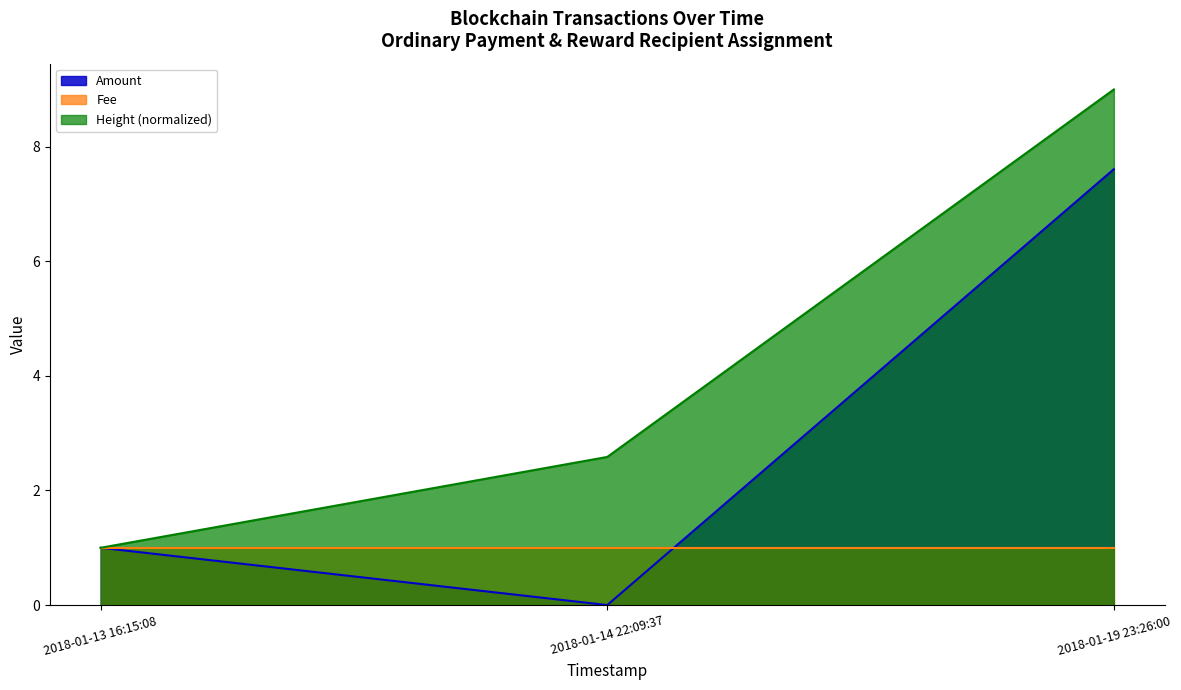

Rank the series by their maximum value, from highest to lowest.

Height (normalized), Amount, Fee